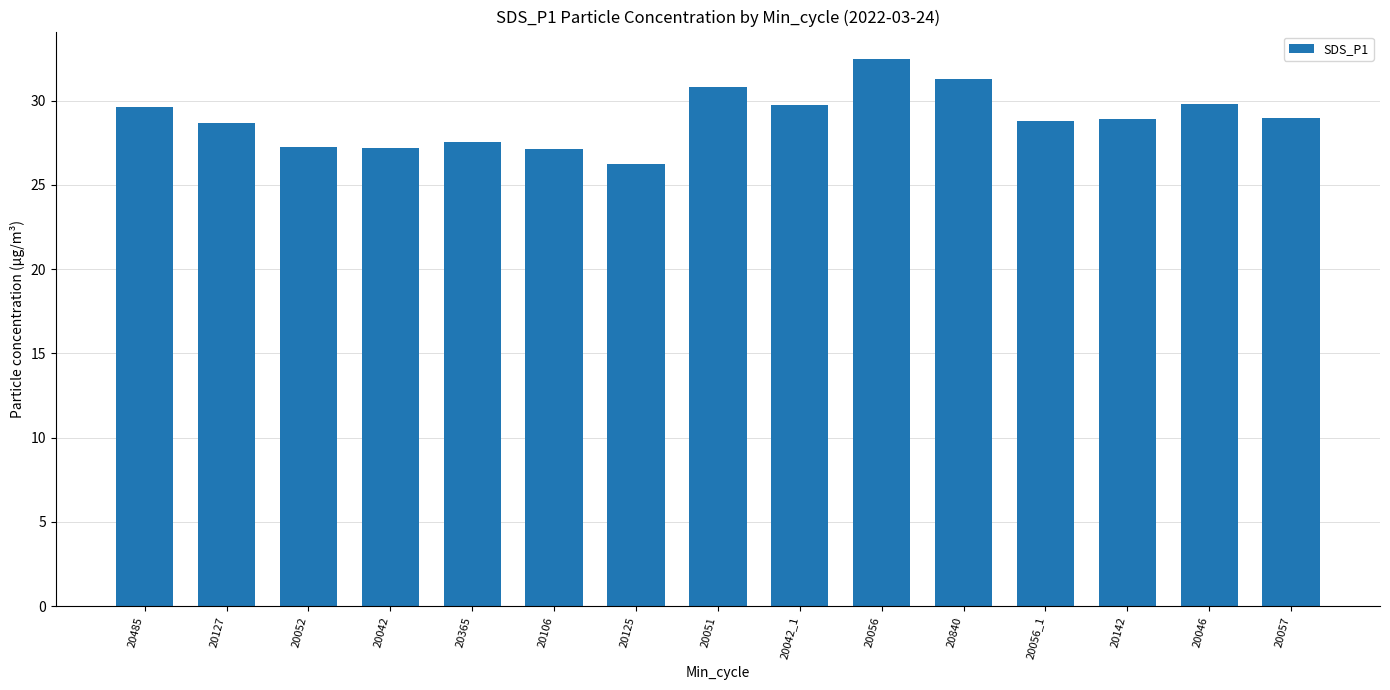

What is the label of the 6th bar from the right?

20056